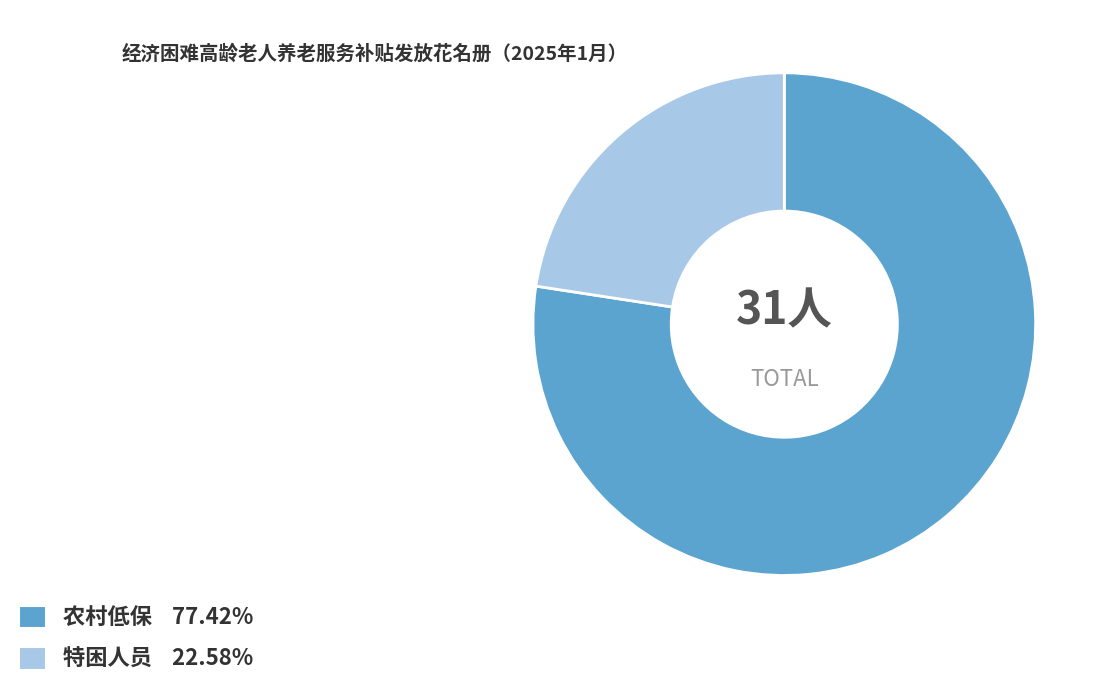

Approximately how many times larger is the value at 农村低保 77.42% compared to 特困人员 22.58%?

3.4